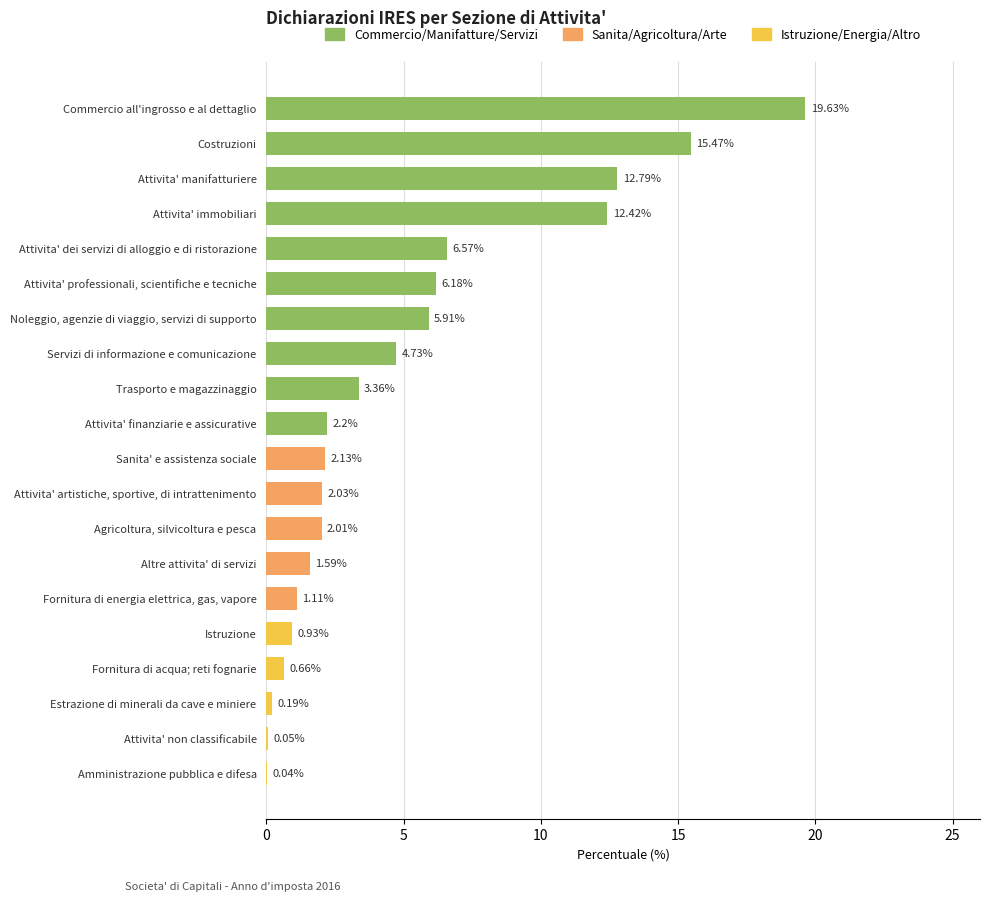

What is the ratio of the value at Fornitura di acqua; reti fognarie to the value at Altre attivita' di servizi?

0.4